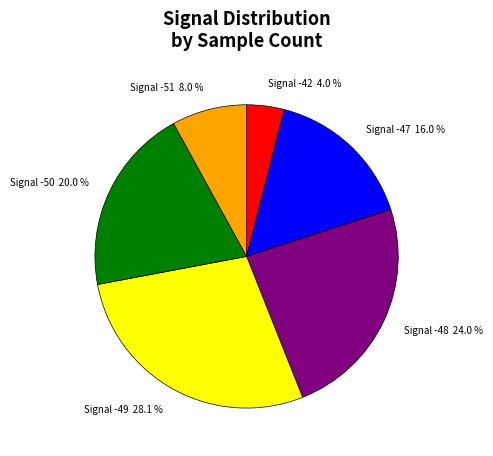

Do Signal -49 28.1 % and Signal -48 24.0 % together represent more than half of the pie?

Yes